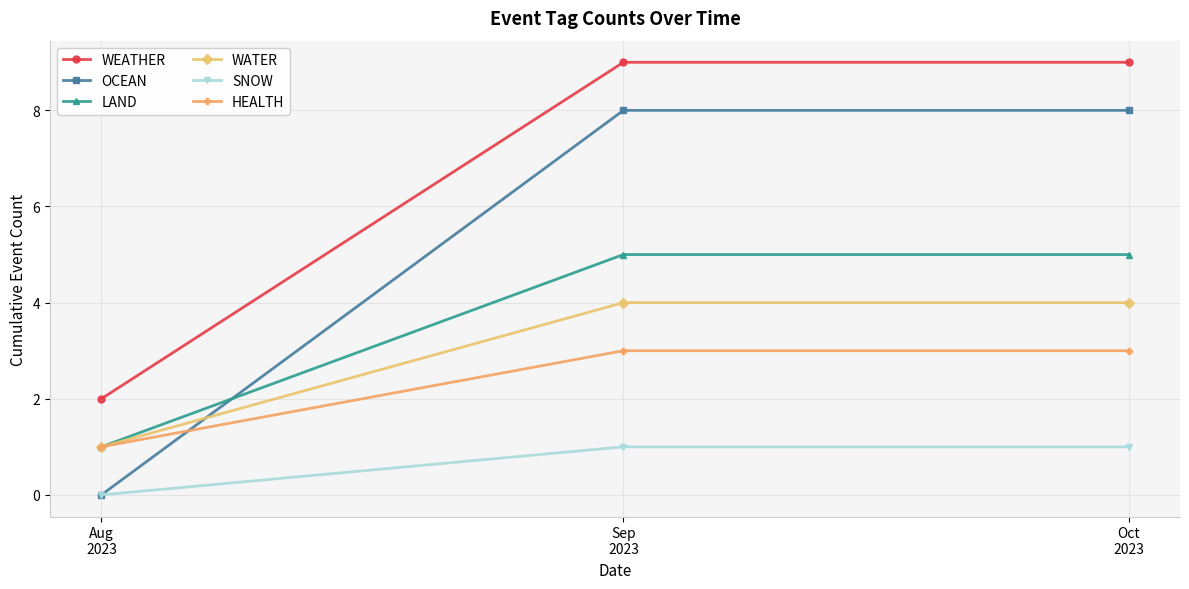

Is the value of SNOW at Oct
2023 greater than the value of HEALTH at Sep
2023?

No